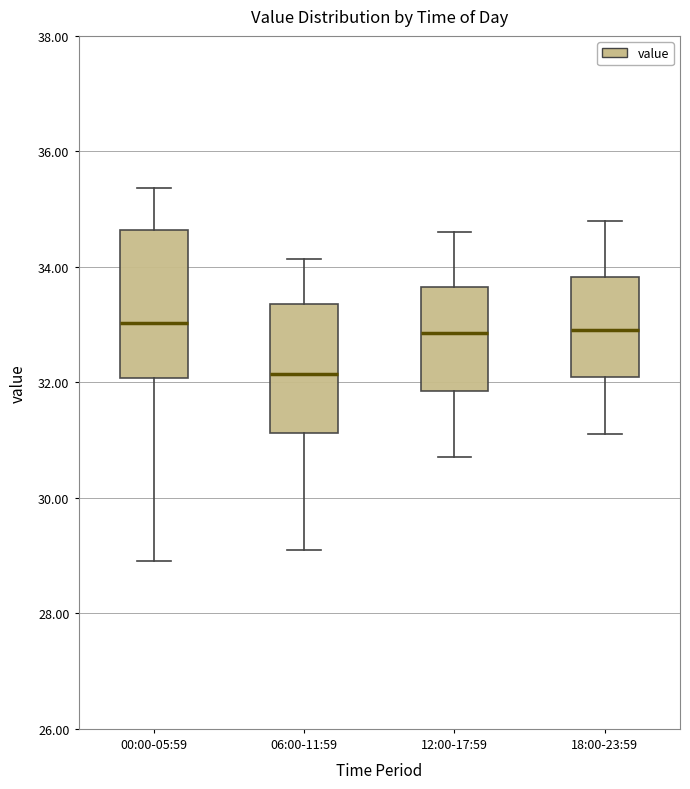

Where is the upper edge of the box for 12:00-17:59 on the y-axis? The values are not printed on the chart, so give them approximately, as read against the axis.

33.6